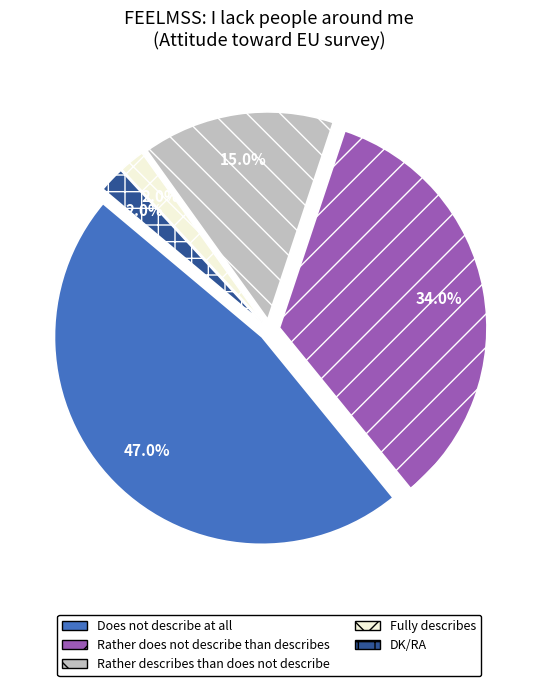

Combined, what portion of the pie is Fully describes and DK/RA?

4.0%